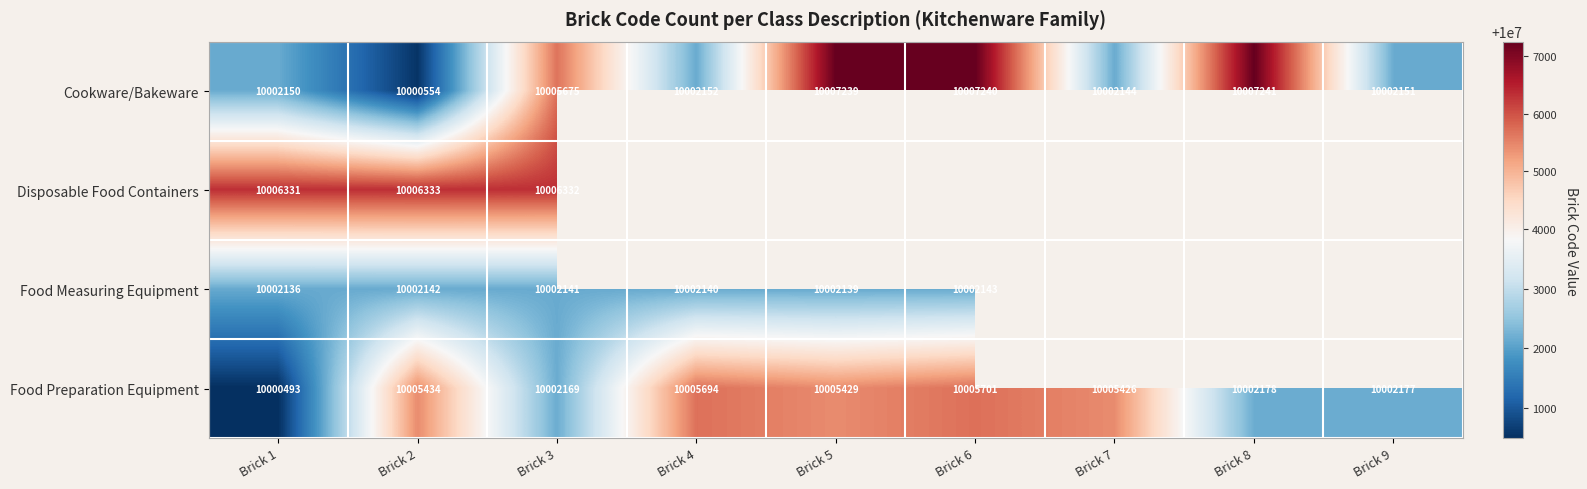

At which category does the chart reach its peak across all series?

Brick 8